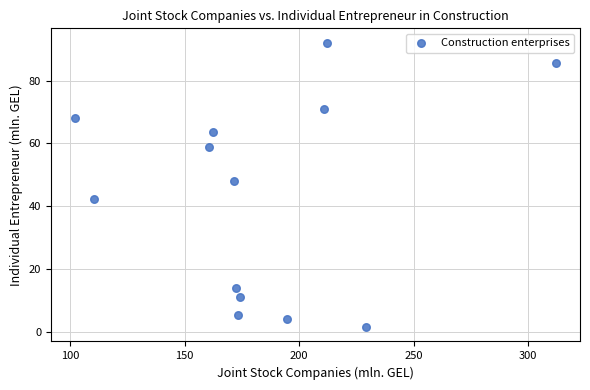

What Y value in the scatter plot is closest to 46?

48.0